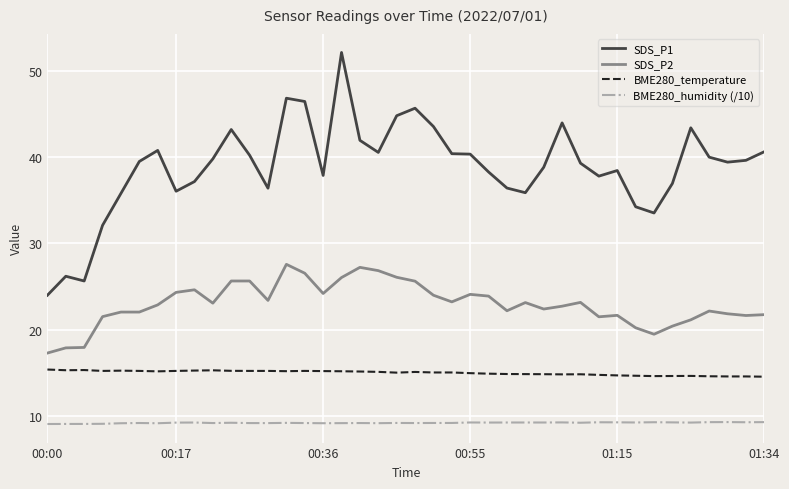

Rank the series by their maximum value, from lowest to highest.

BME280_humidity (/10), BME280_temperature, SDS_P2, SDS_P1